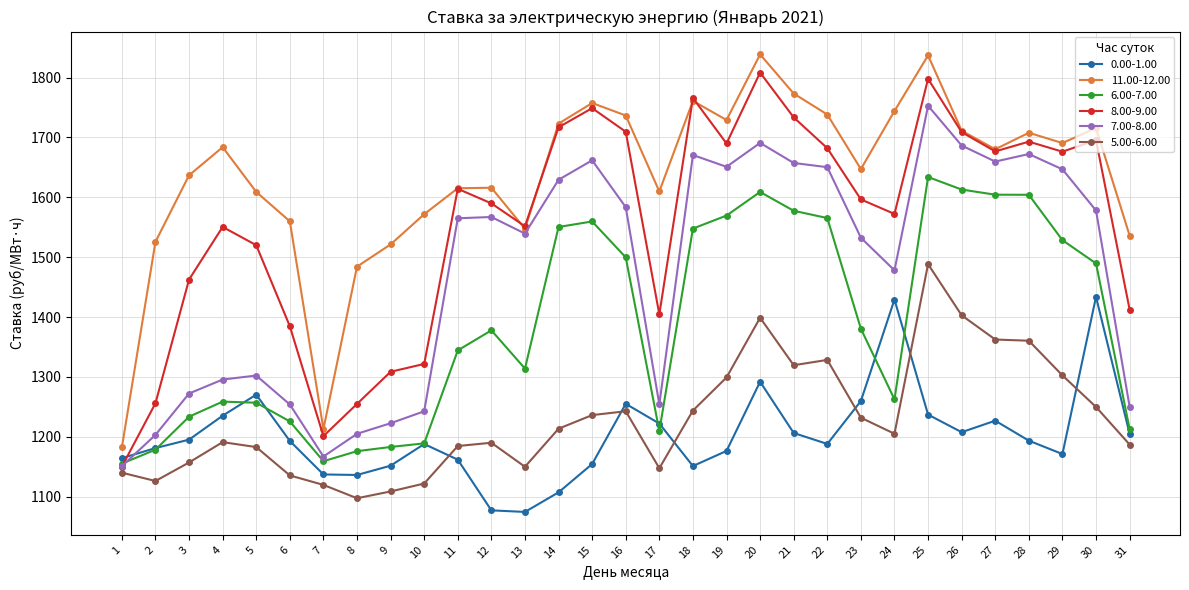

What is the difference between the highest and lowest values at 7?

93.3